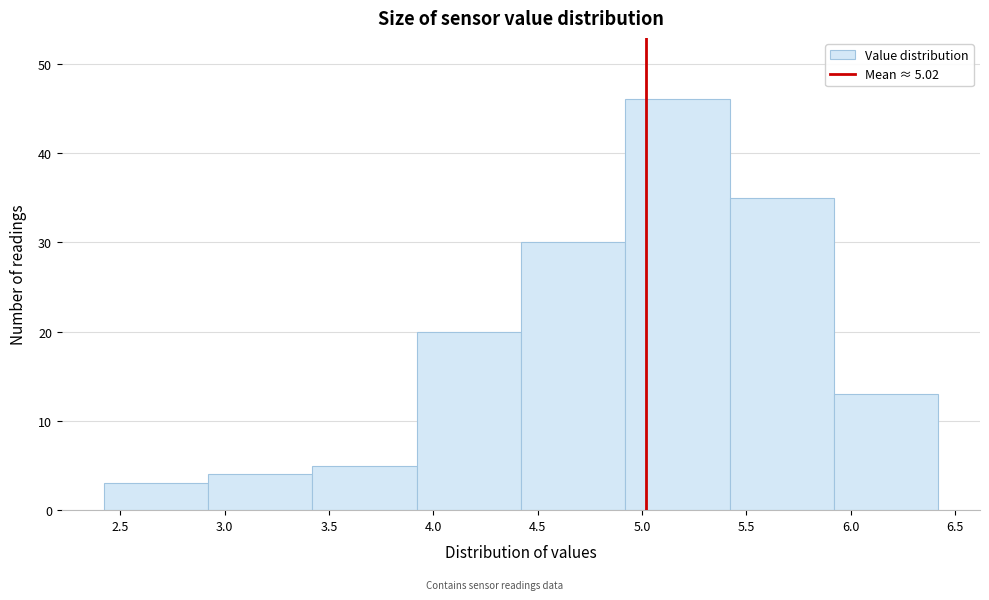

Over which range of the x-axis is the bar tallest?

4.92 to 5.42